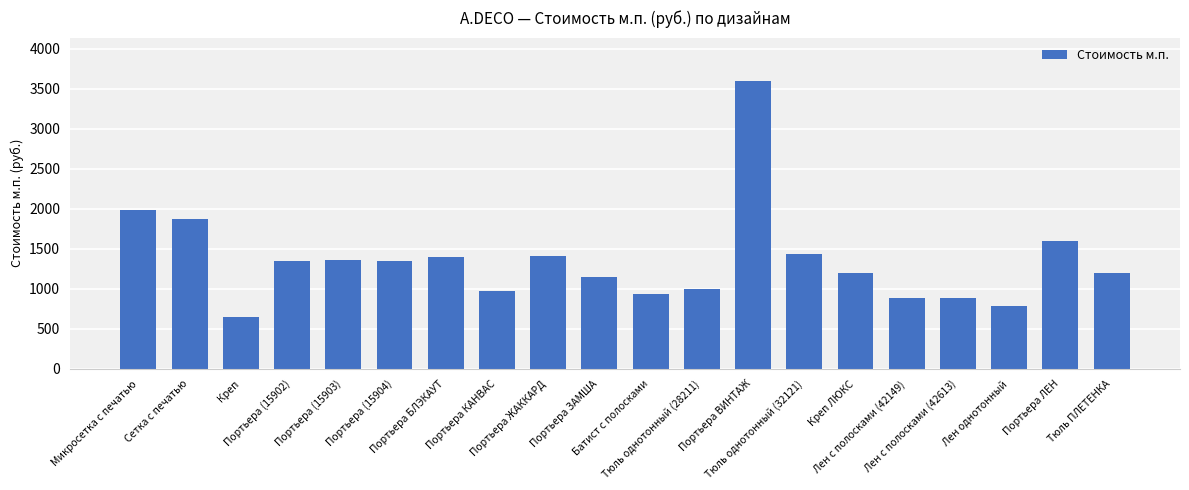

Does the chart contain any negative values?

No